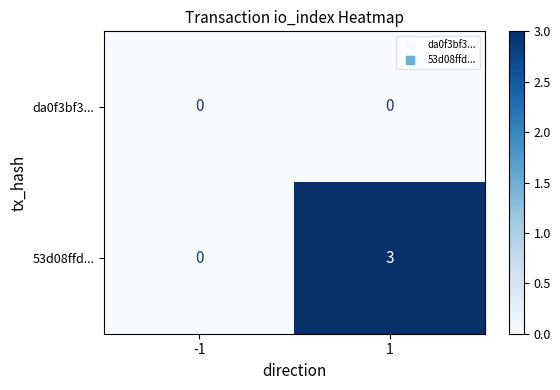

The value of 53d08ffd... at 1 is 3. True or false?

True